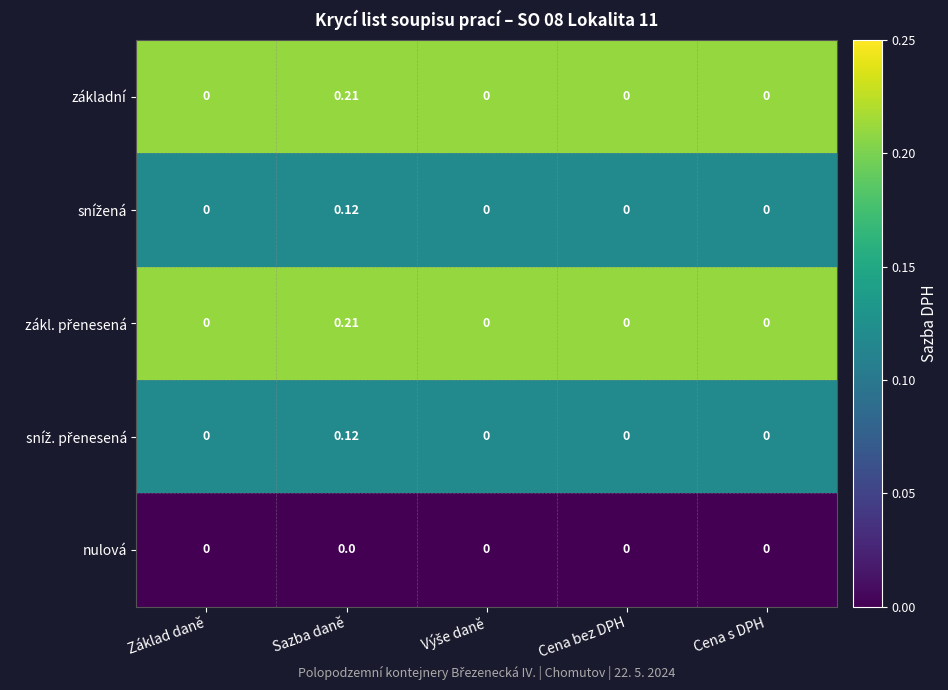

What is the greatest value displayed?

0.2